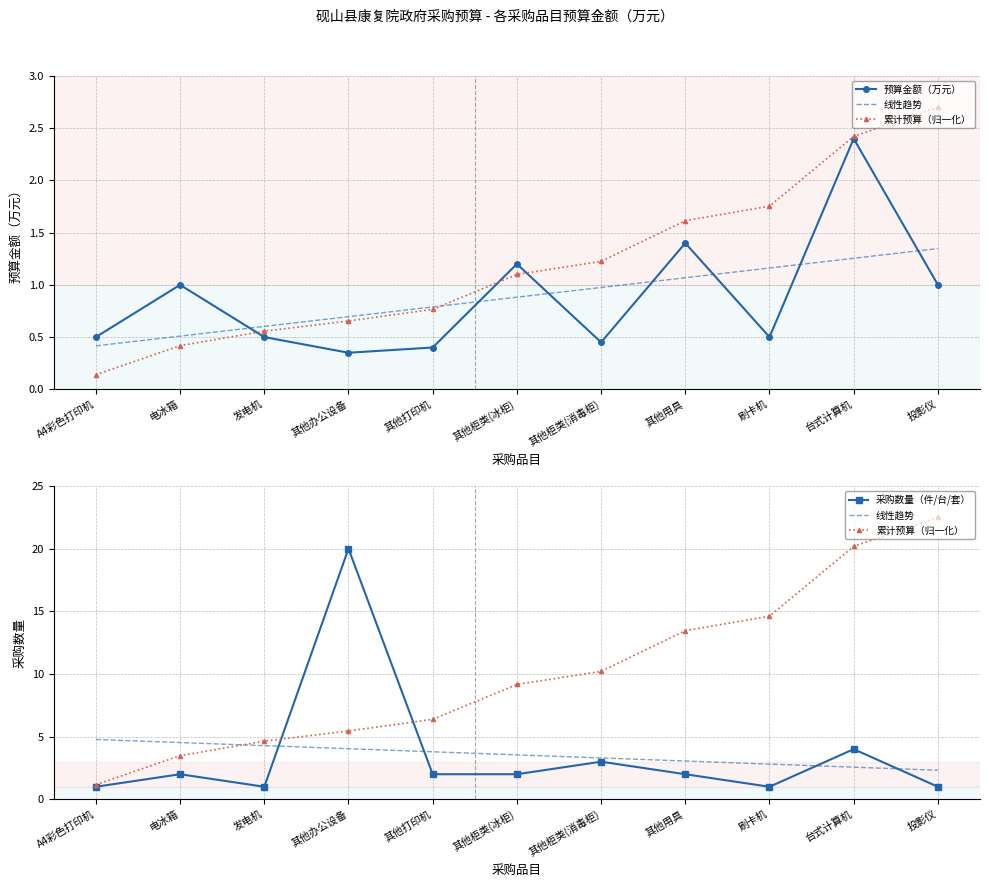

What are all the series names shown in the legend?

预算金额（万元）, 线性趋势, 累计预算（归一化）, 采购数量（件/台/套）